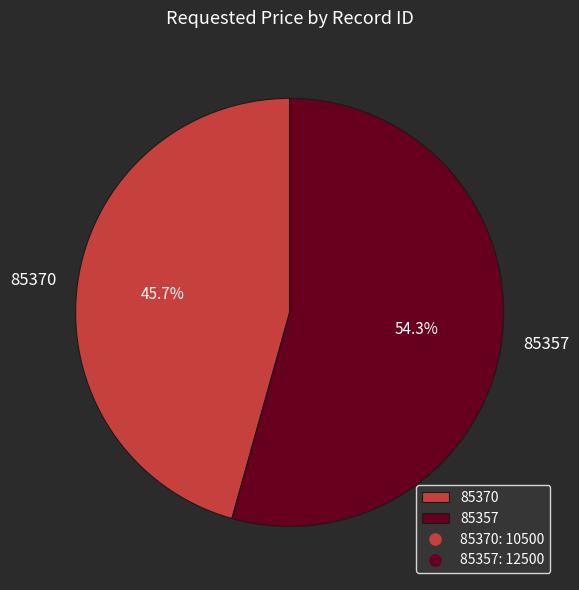

What is the largest slice in the pie chart?

85357